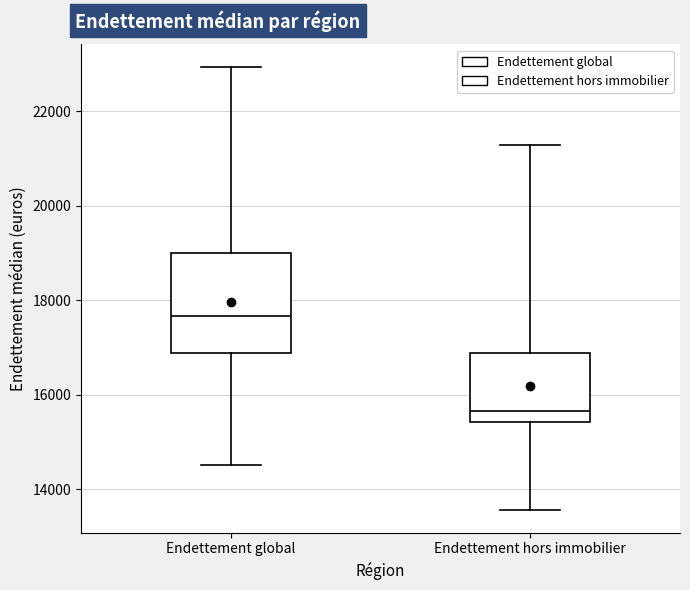

Where is the upper edge of the box for Endettement hors immobilier on the y-axis? The values are not printed on the chart, so give them approximately, as read against the axis.

16800